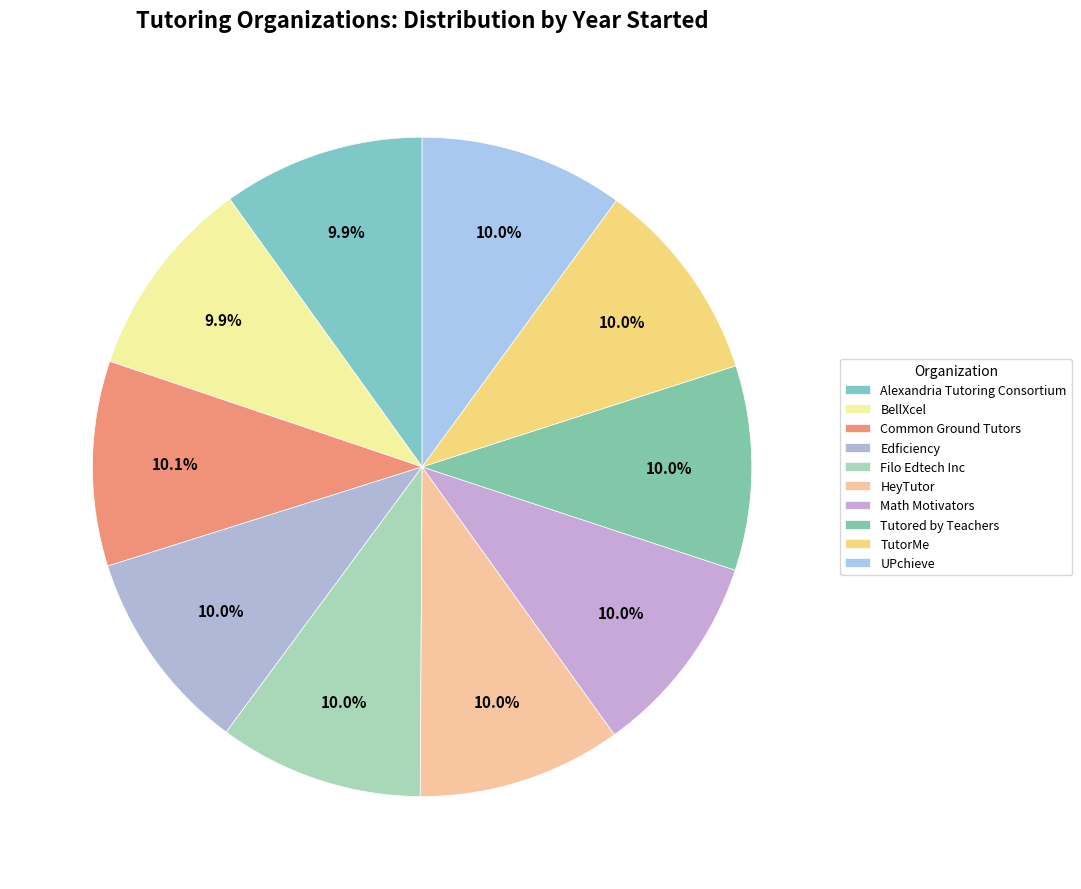

Is it true that Filo Edtech Inc is 10% of the pie?

True